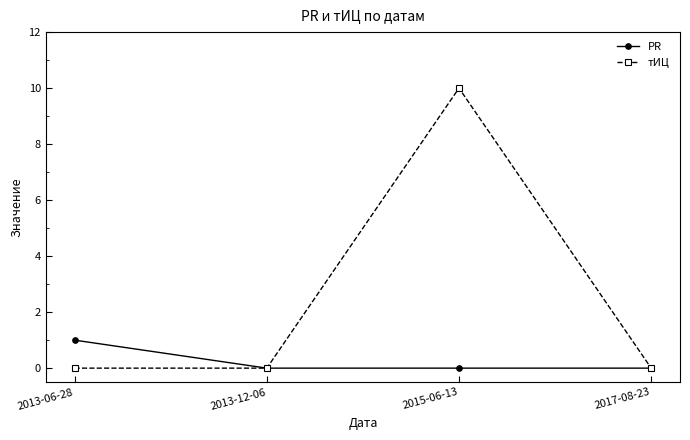

Reading left to right, extract all data points from this chart.

PR: 2013-06-28=1	2013-12-06=0	2015-06-13=0	2017-08-23=0
тИЦ: 2013-06-28=0	2013-12-06=0	2015-06-13=10	2017-08-23=0